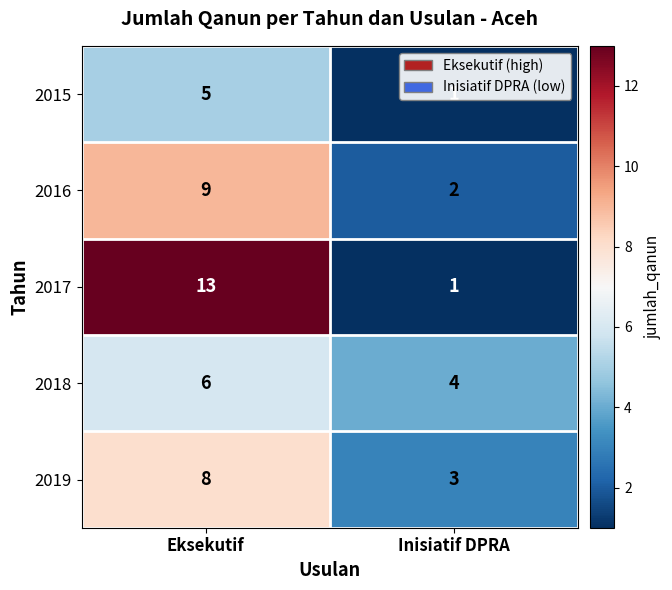

How many series are shown in this chart?

5